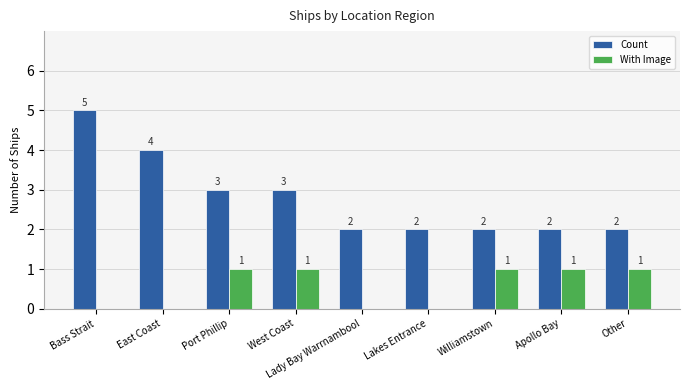

How many positive values does the With Image series have?

5